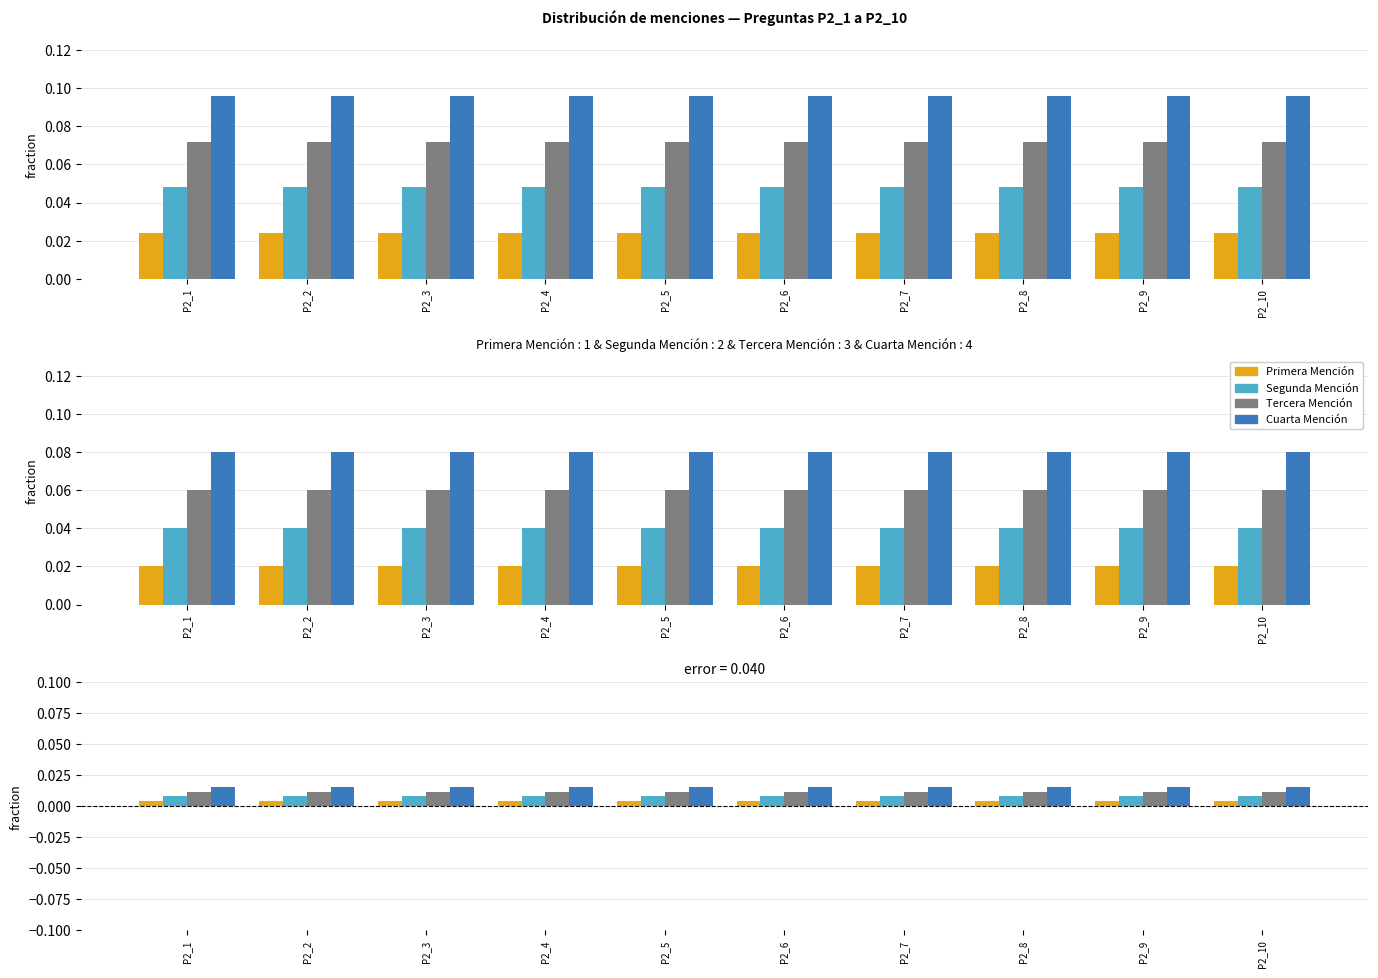

At P2_8, list the series in order from smallest to largest.

Primera Mención, Segunda Mención, Tercera Mención, Cuarta Mención